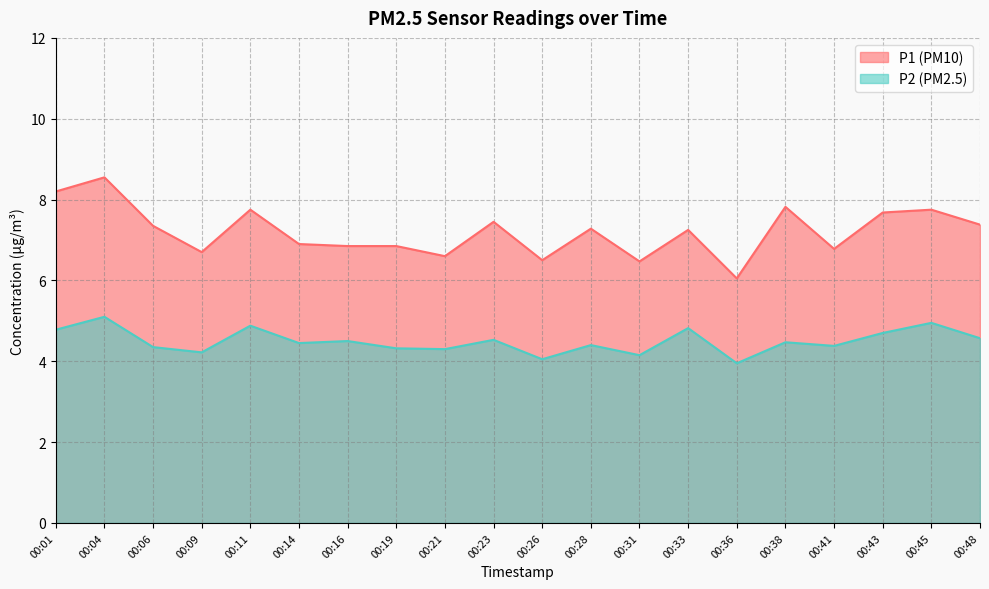

True or false: P2 and P1 intersect in this chart.

False